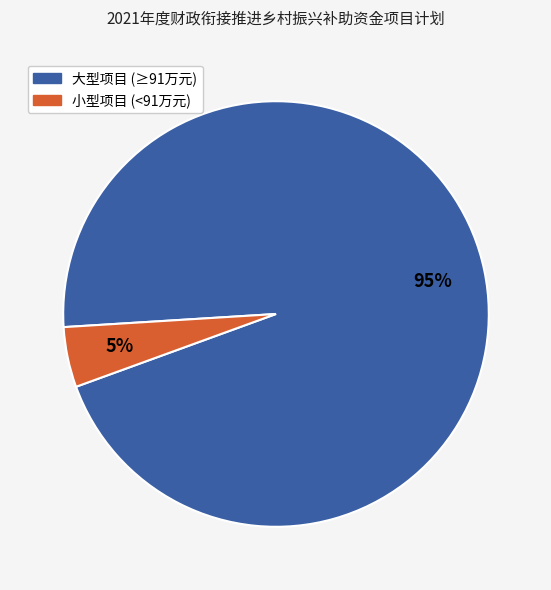

To the nearest percent, what is the average slice percentage?

50%